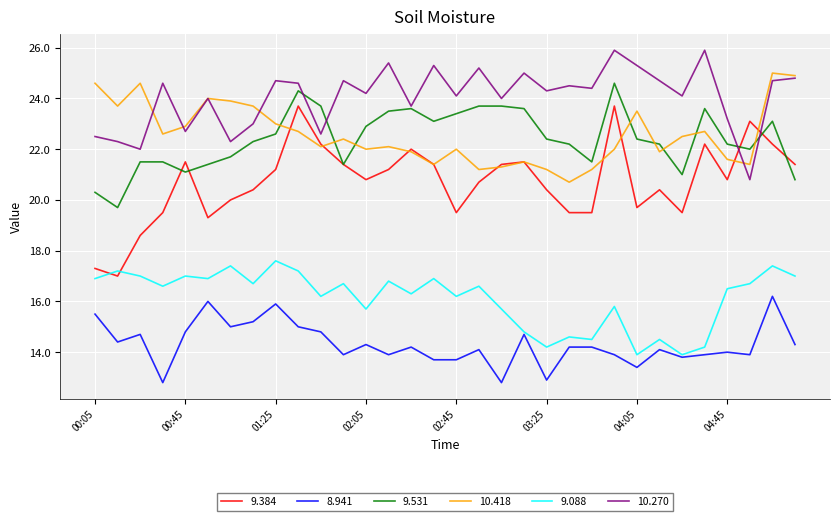

What is the highest value of the 9.088 series?

17.6